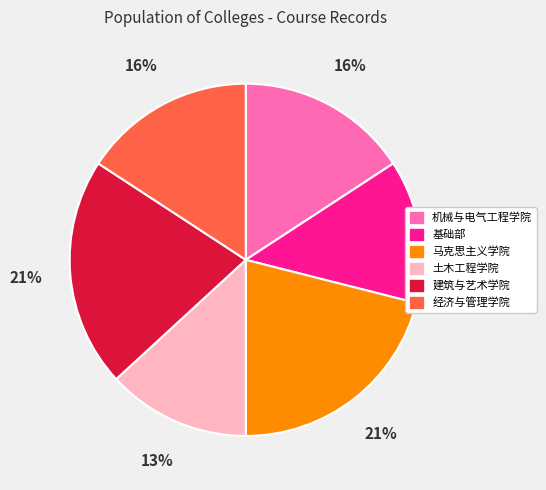

To the nearest percent, what is the difference between the 建筑与艺术学院 and 土木工程学院 slice percentages?

8%